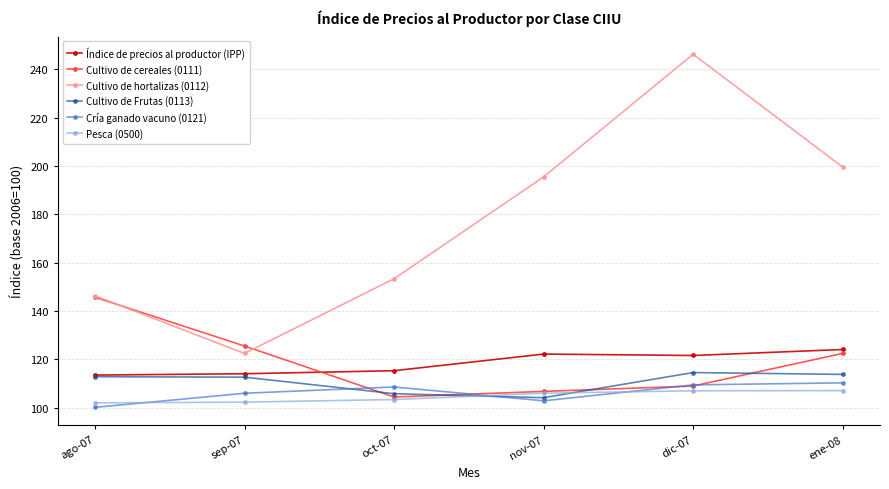

How many values in the Cultivo de hortalizas (0112) series exceed 195?

3